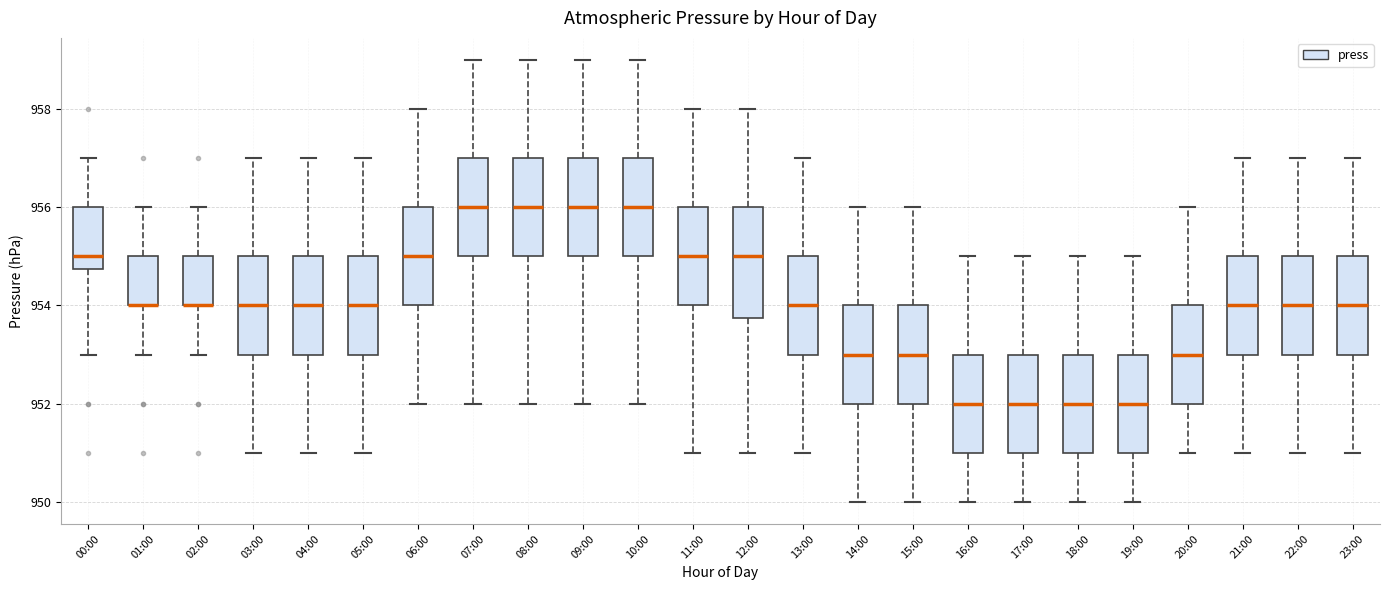

Where is the upper edge of the box for 04:00 on the y-axis? The values are not printed on the chart, so give them approximately, as read against the axis.

955.0